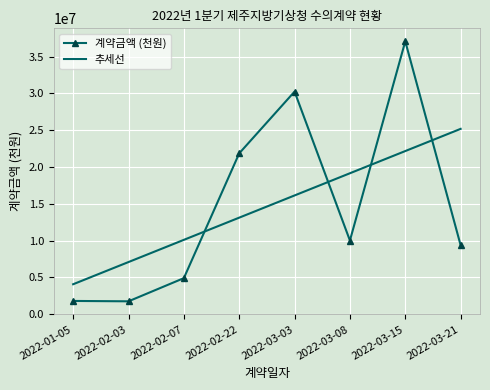

At how many categories does at least one series exceed 10282093?

5